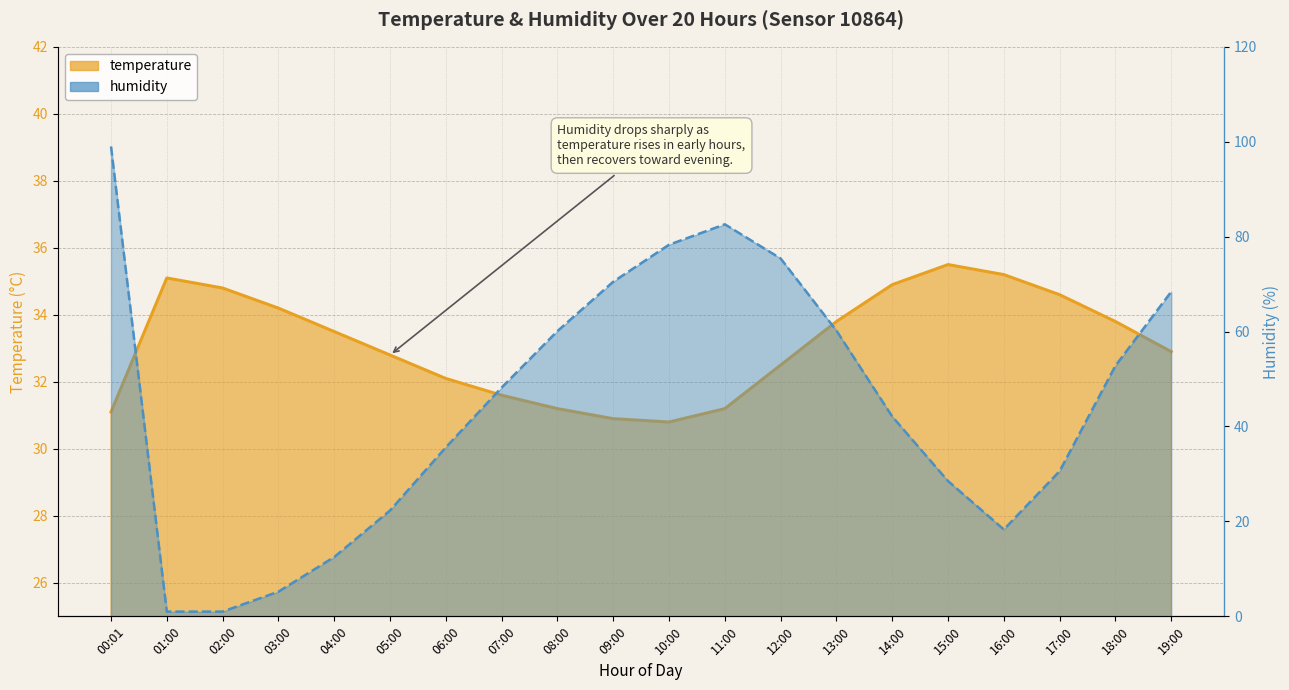

What is the total value across all series at 02:00?

35.8